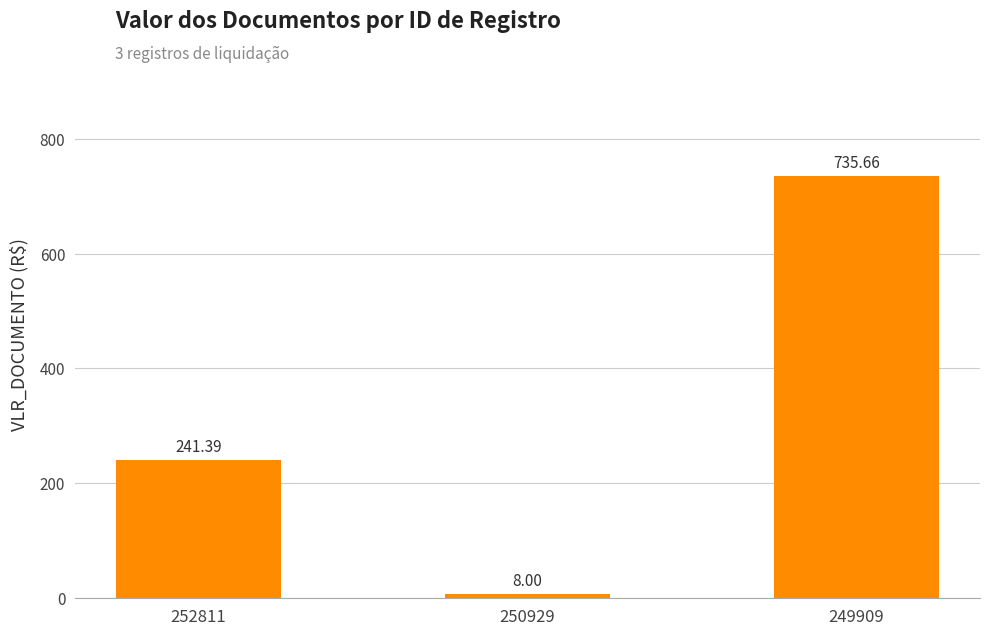

Reading left to right, what are all the values shown in this chart?

241.4	8.0	735.7